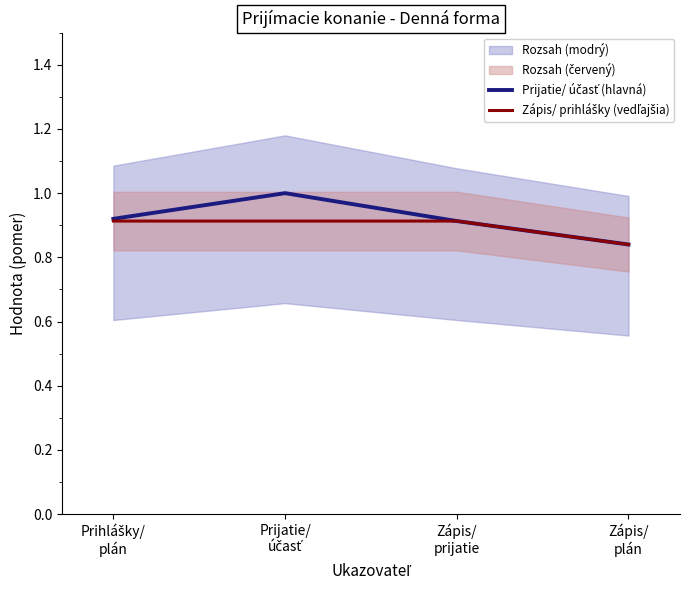

The Zápis/ prihlášky (vedľajšia) series shows 0.9 at Prihlášky/
plán. True or false?

True